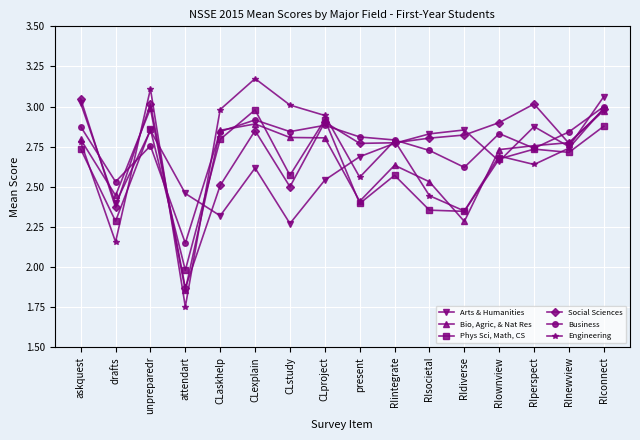

Which series ends up on top after the final intersection of Phys Sci, Math, CS and Bio, Agric, & Nat Res?

Bio, Agric, & Nat Res